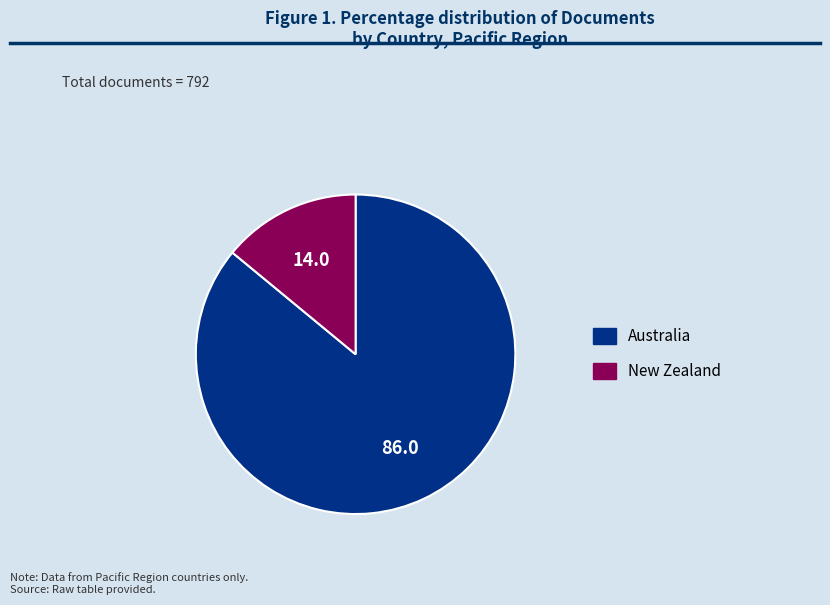

Combined, do Australia and New Zealand account for over 50%?

Yes